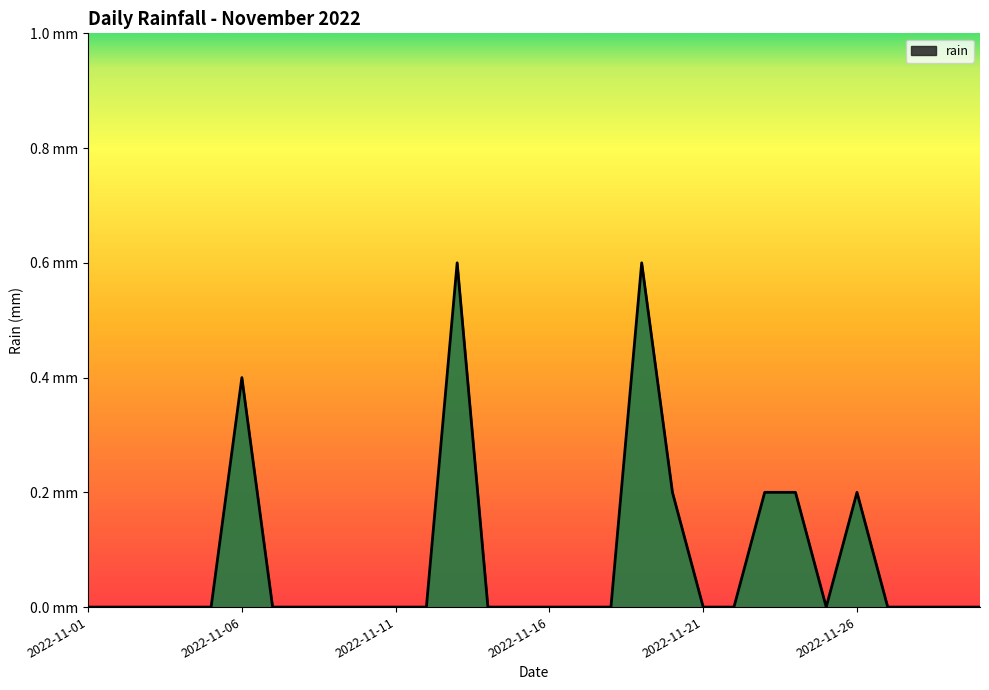

Does the chart display data point markers on the line(s)?

No